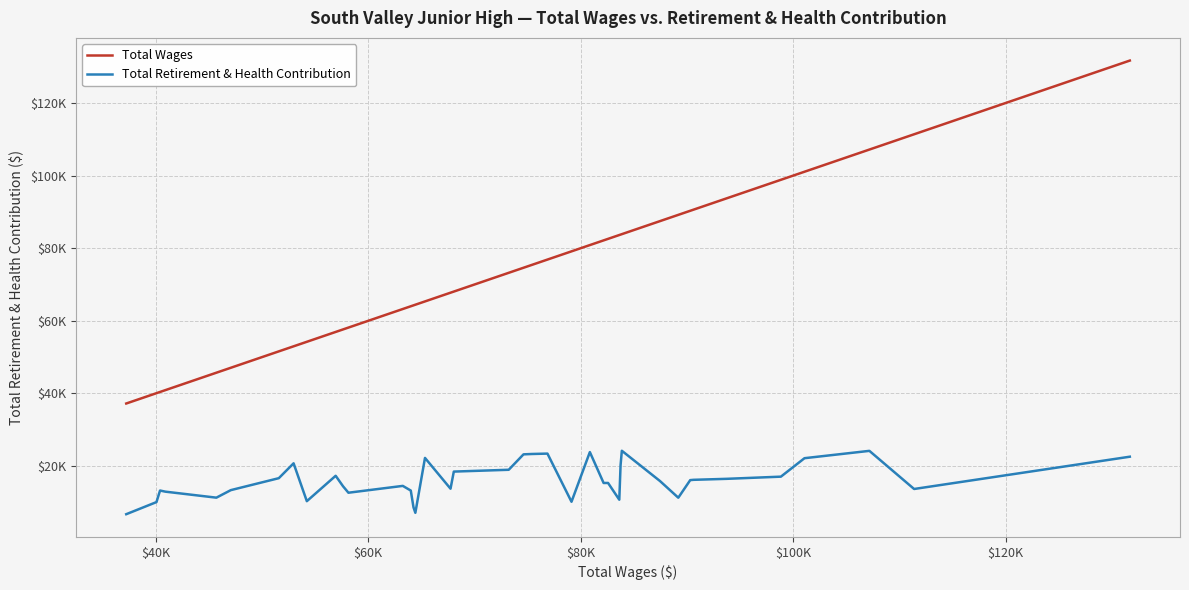

Does the chart display data point markers on the line(s)?

No